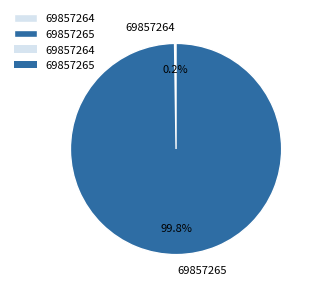

Is there any slice that represents more than half of the pie?

Yes